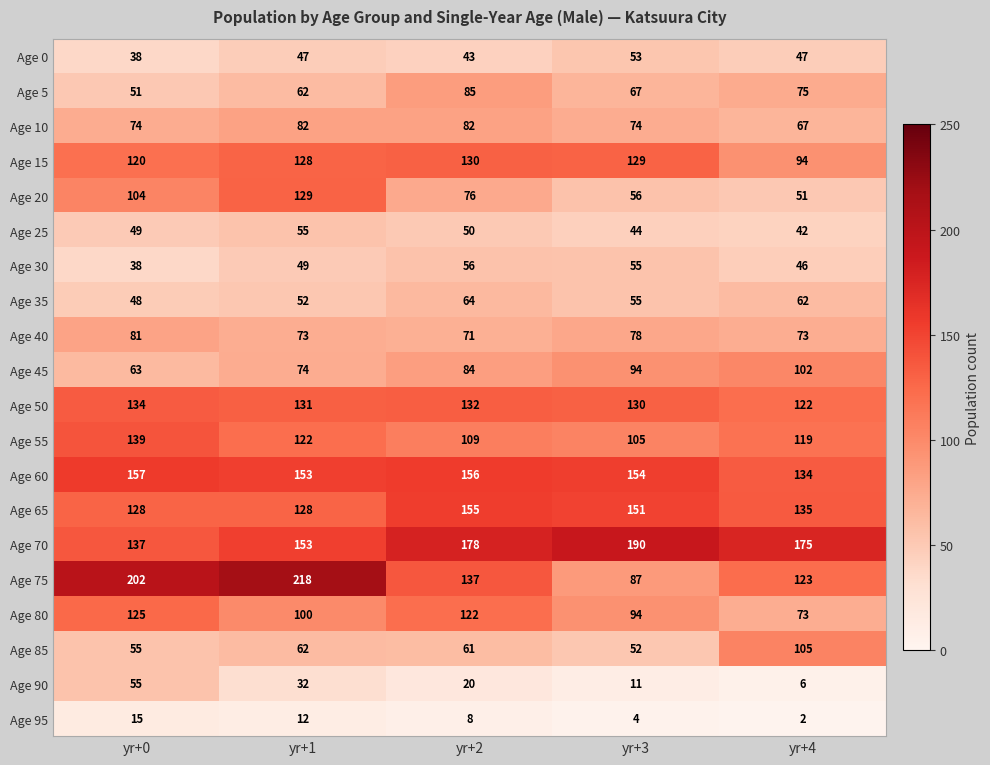

Count the Age 65 values in the range 128 to 151.

4